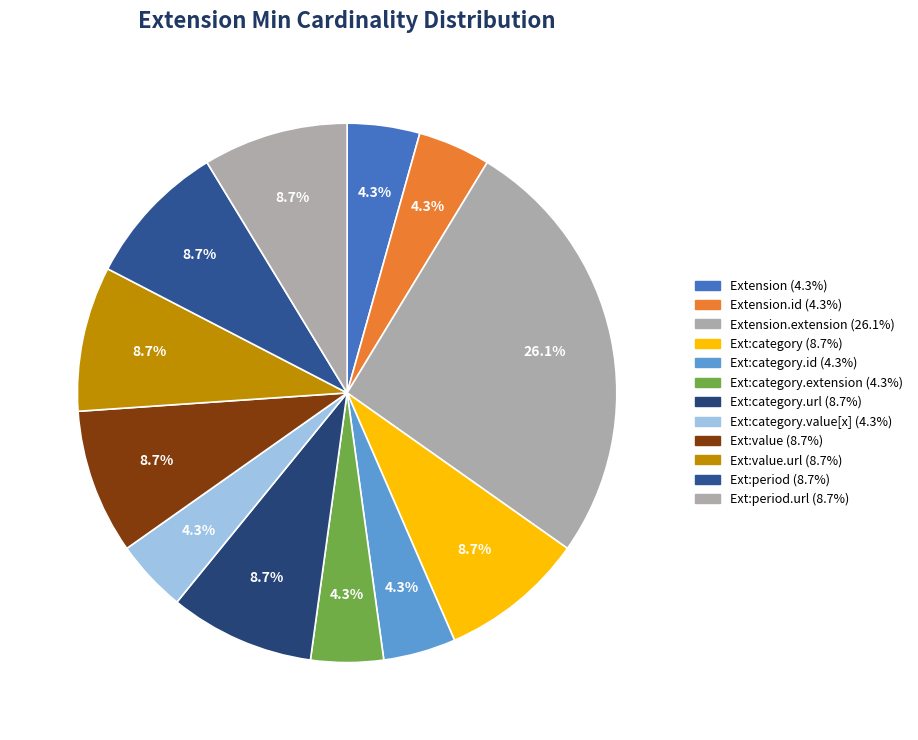

Is there any slice that represents more than half of the pie?

No